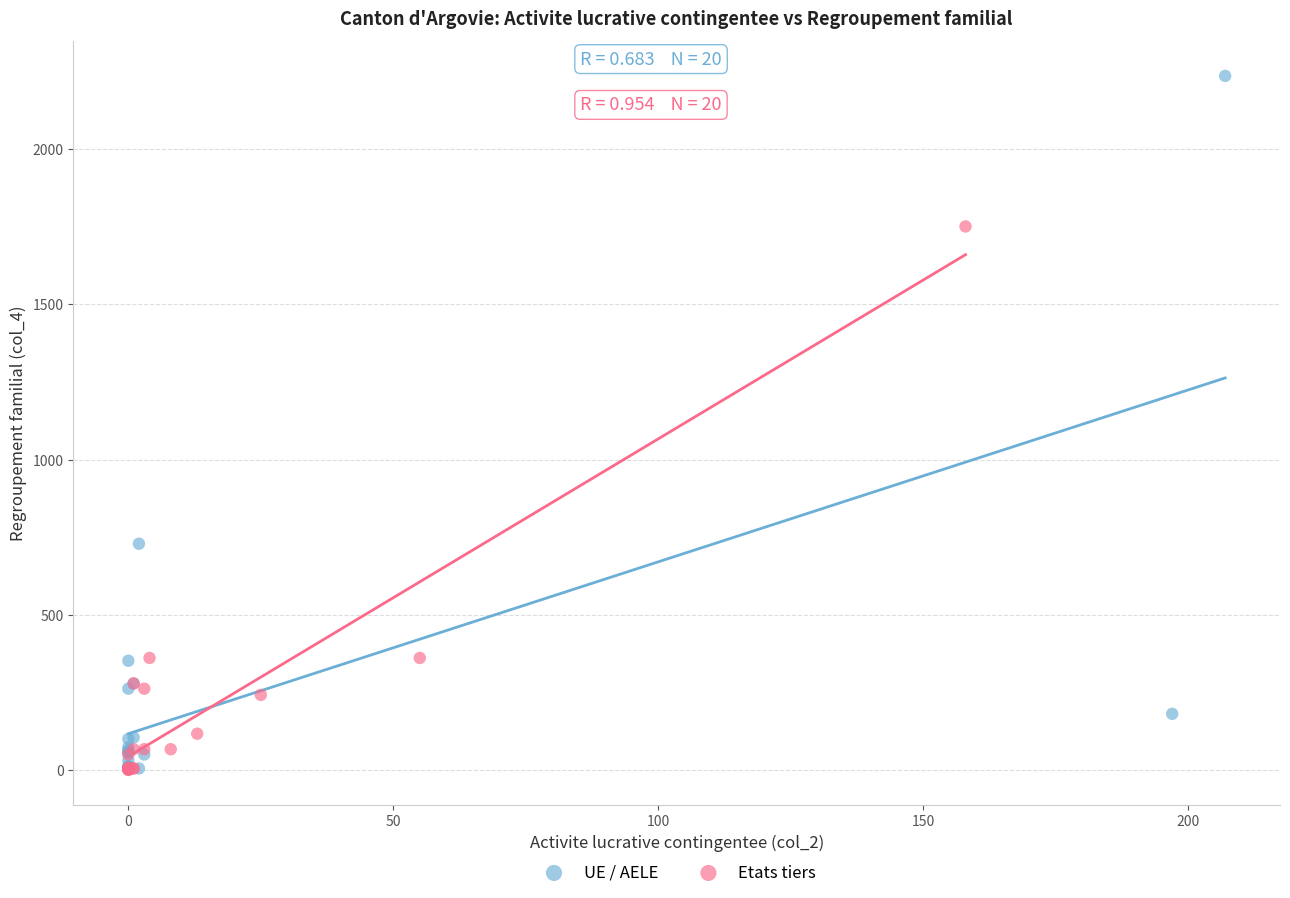

Which series contains the highest Y value?

UE / AELE